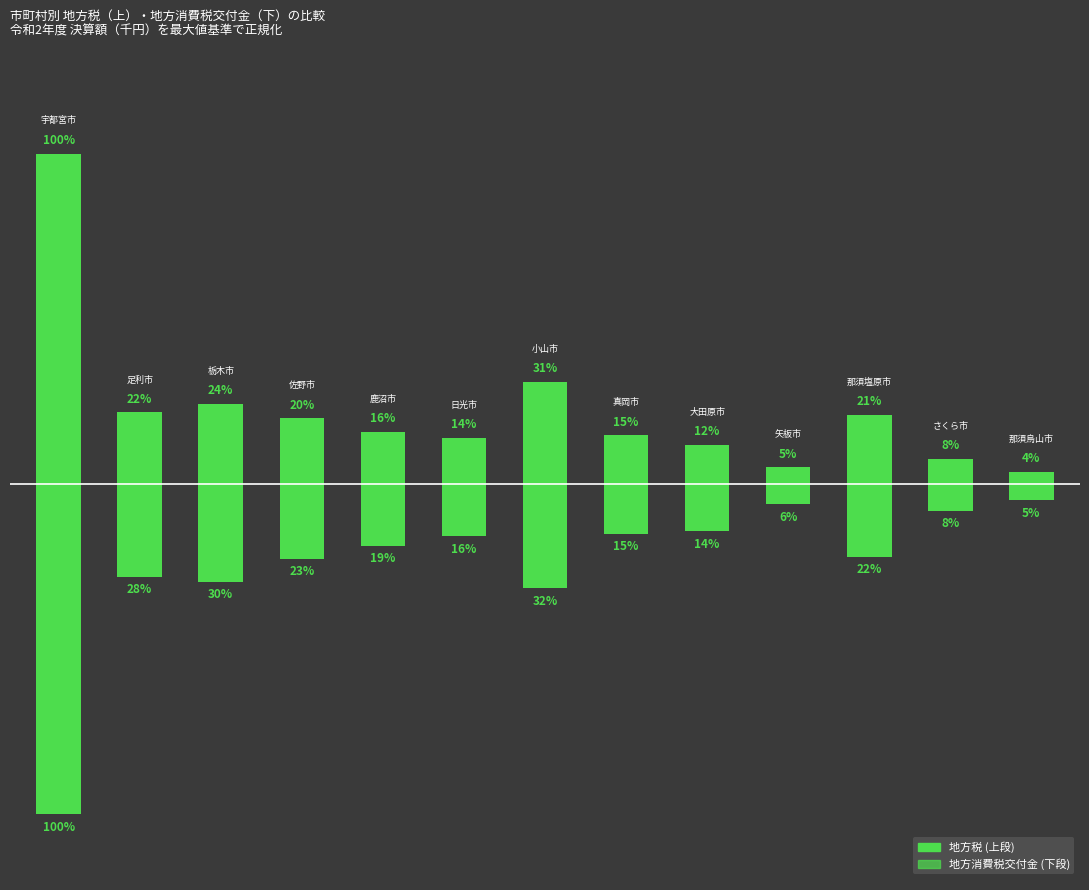

Rank the series by their maximum value, from lowest to highest.

地方消費税交付金, 地方税